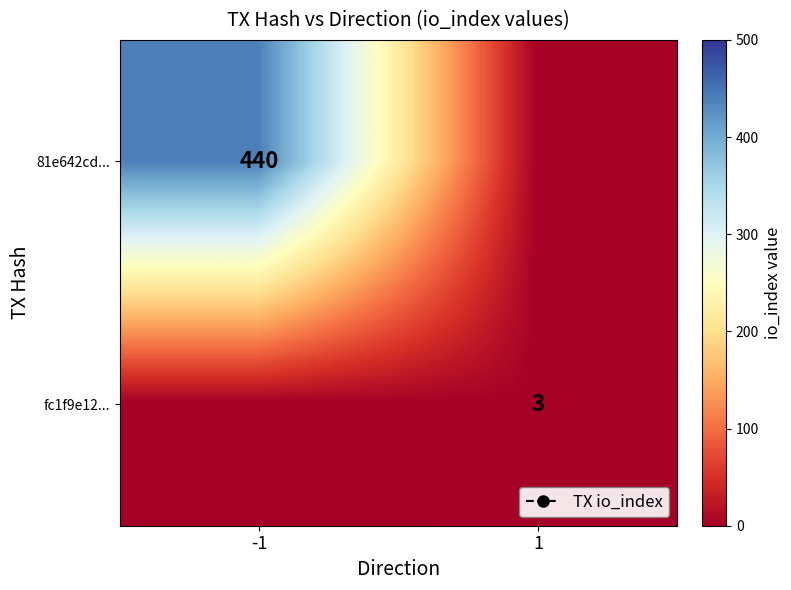

True or false: 81e642cd... has a value of 440 at -1.

True